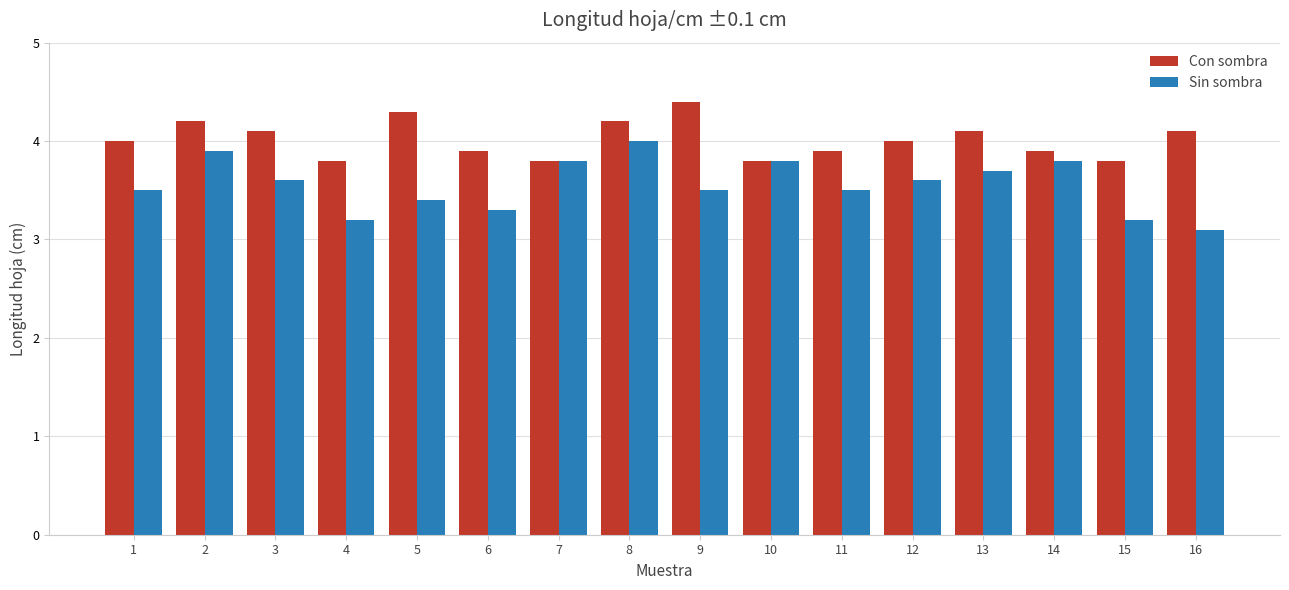

Reading right to left, extract all data points from this chart.

Con sombra: 4.1	3.8	3.9	4.1	4.0	3.9	3.8	4.4	4.2	3.8	3.9	4.3	3.8	4.1	4.2	4.0
Sin sombra: 3.1	3.2	3.8	3.7	3.6	3.5	3.8	3.5	4.0	3.8	3.3	3.4	3.2	3.6	3.9	3.5